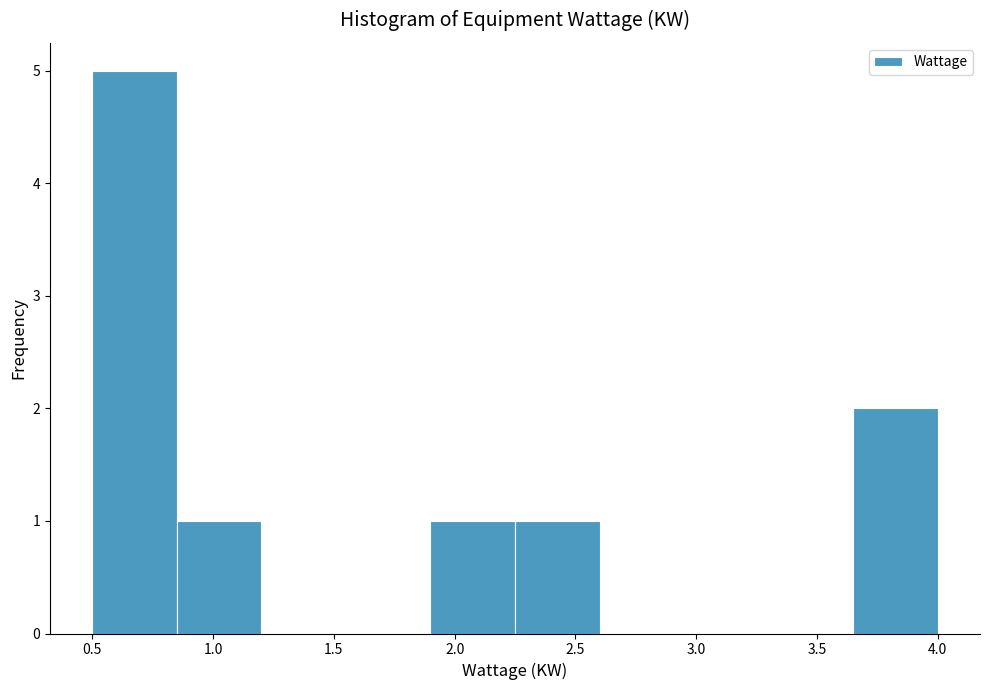

Which range on the x-axis has the tallest bar?

0.50 to 0.85